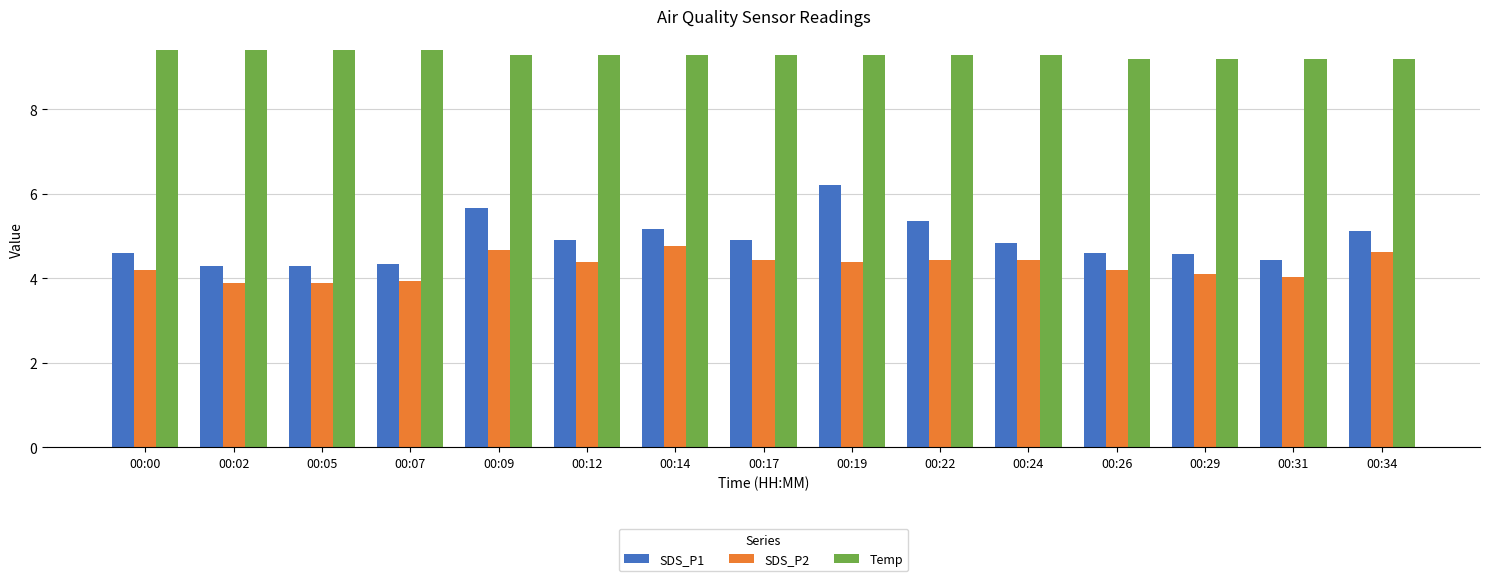

What is the spread (max minus min) of values at 00:09?

4.6